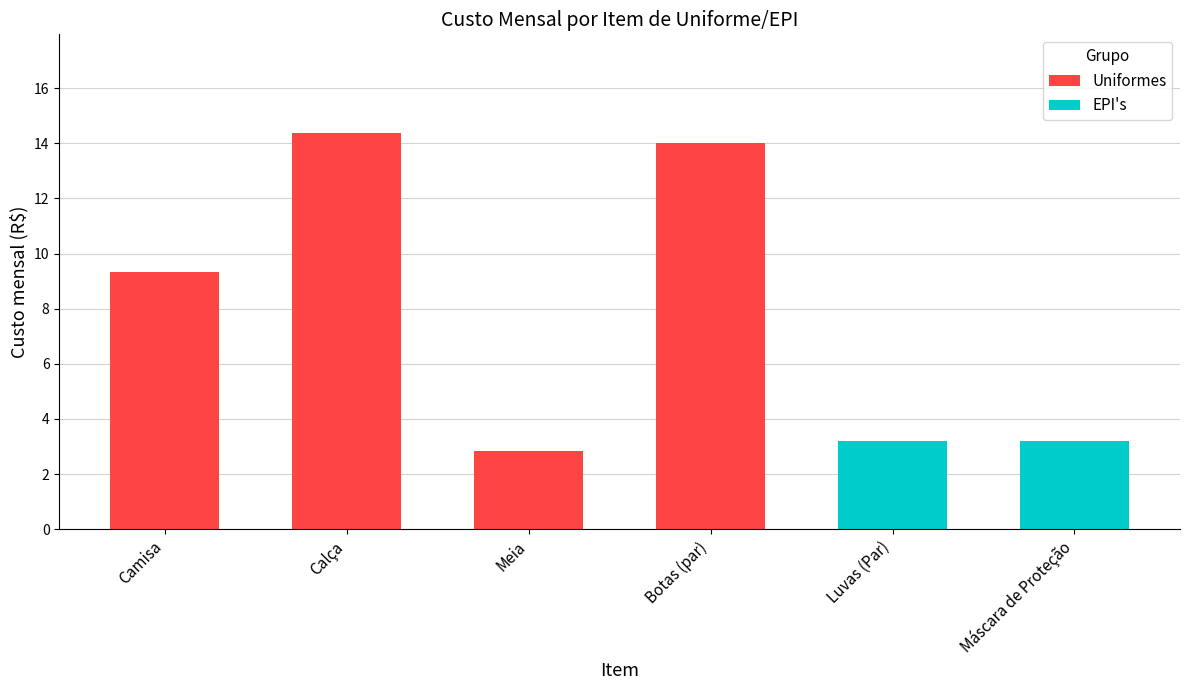

Reading left to right, list all the values displayed in this chart.

9.3	14.4	2.8	14.0	3.2	3.2